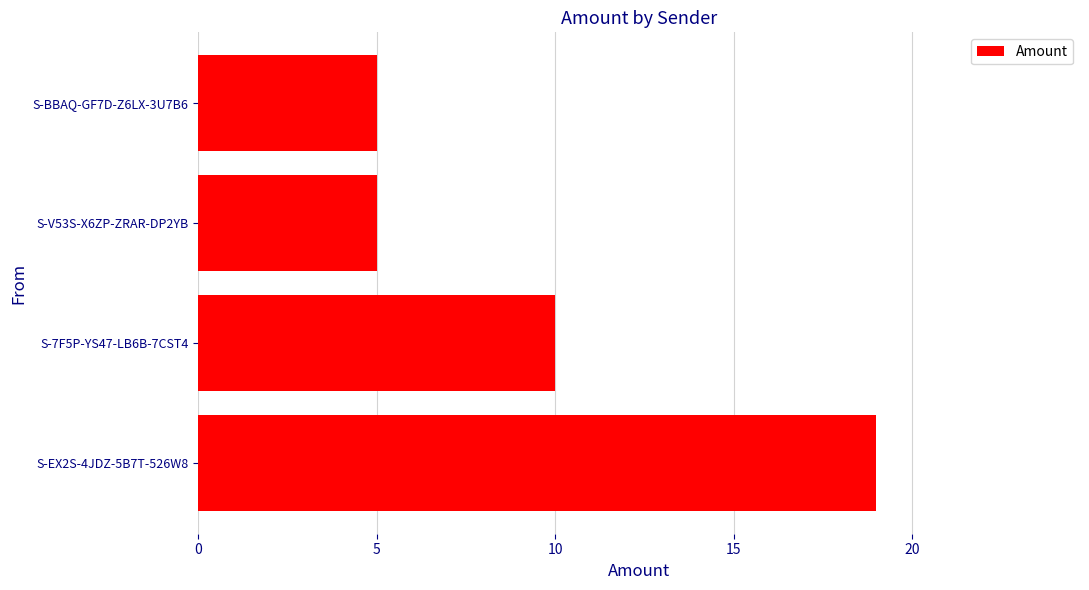

At which label is the value closest to 12?

S-7F5P-YS47-LB6B-7CST4